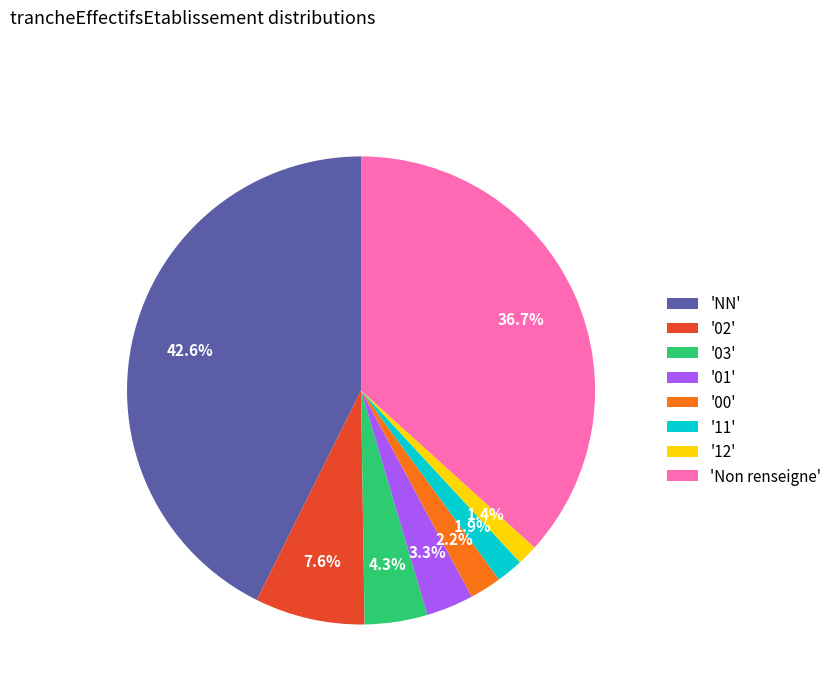

Is '02' the majority of the pie?

No